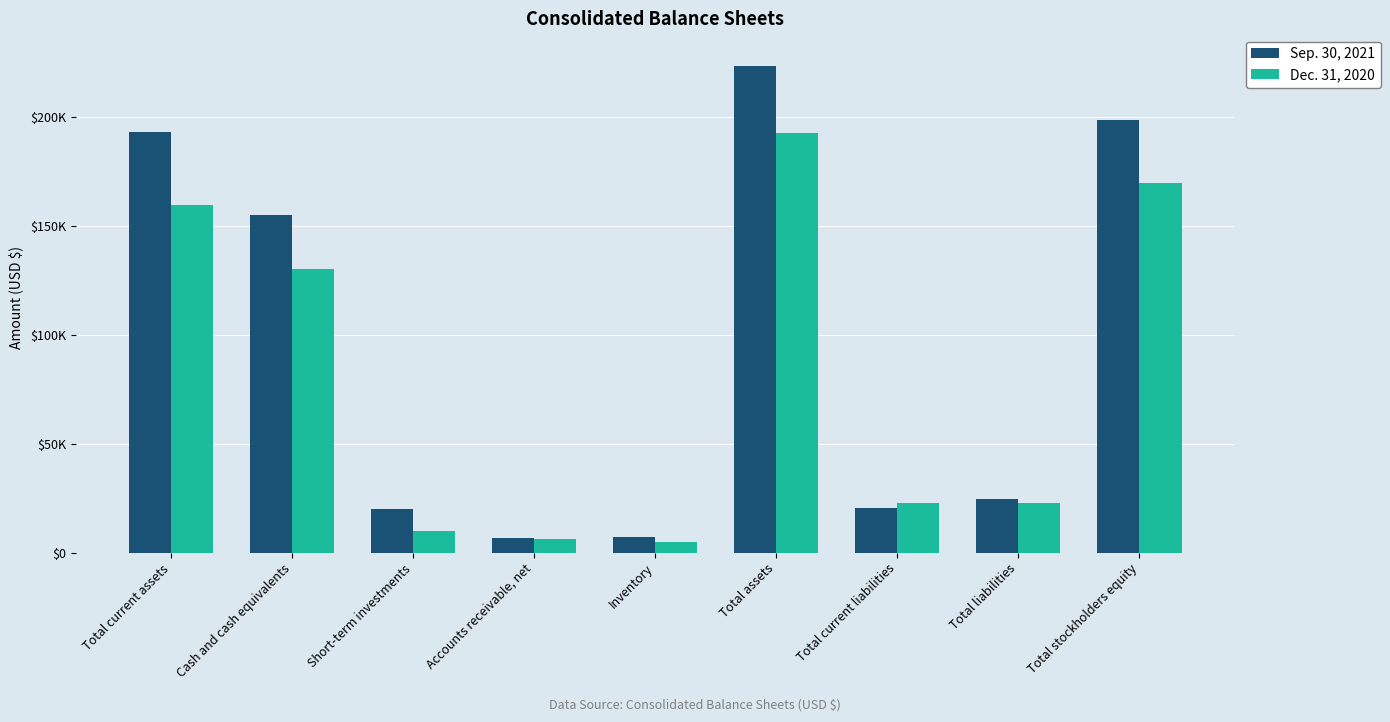

List the series in order of their overall mean, lowest first.

Dec. 31, 2020, Sep. 30, 2021